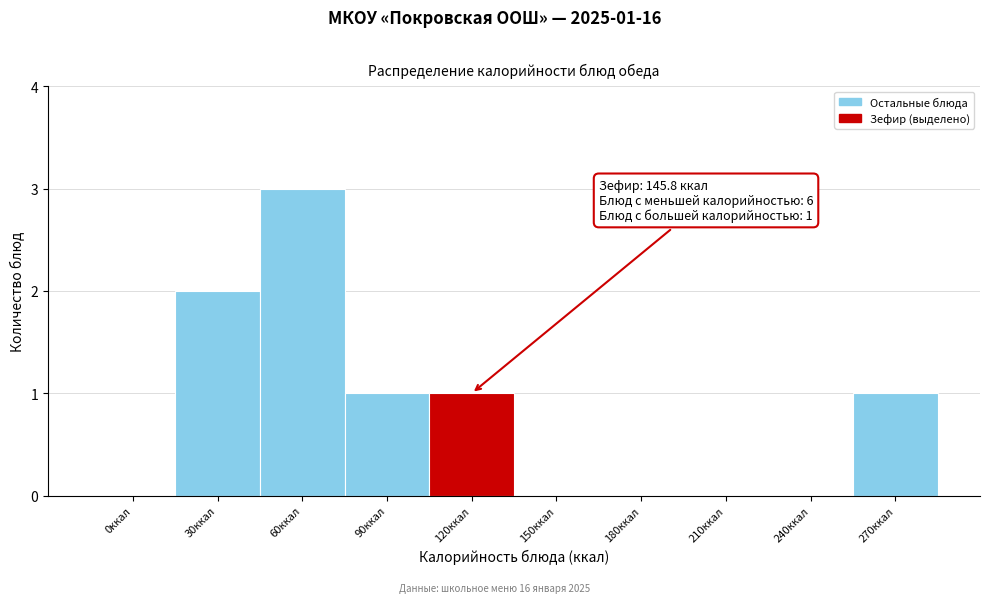

Reading left to right, transcribe all the data shown in this chart.

0ккал=0	30ккал=2	60ккал=3	90ккал=1	120ккал=1	150ккал=0	180ккал=0	210ккал=0	240ккал=0	270ккал=1